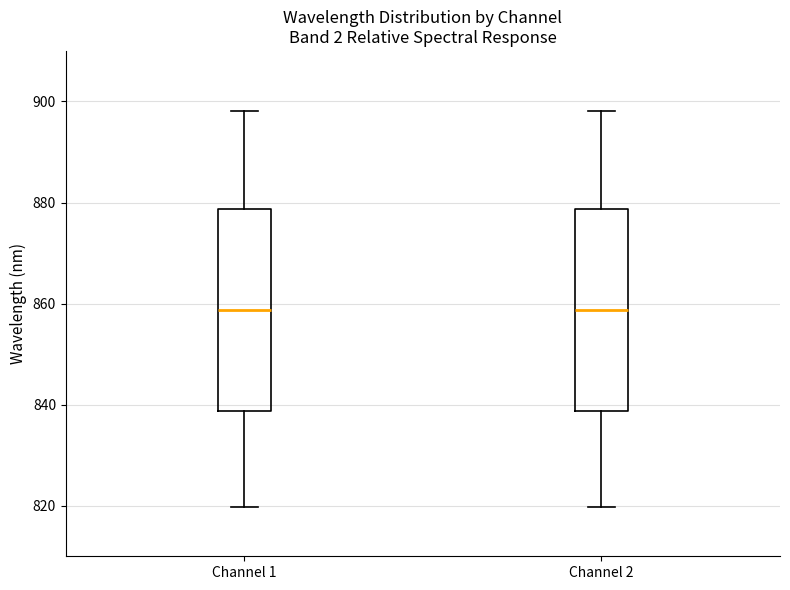

Reading left to right, read every box against the y-axis: the position of its median line, the range the box covers, and the ends of its whiskers. The values are not printed on the chart, so give them approximately, as read against the axis.

Channel 1: median 858, box 838 to 878, whiskers 820 to 898
Channel 2: median 858, box 838 to 878, whiskers 820 to 898